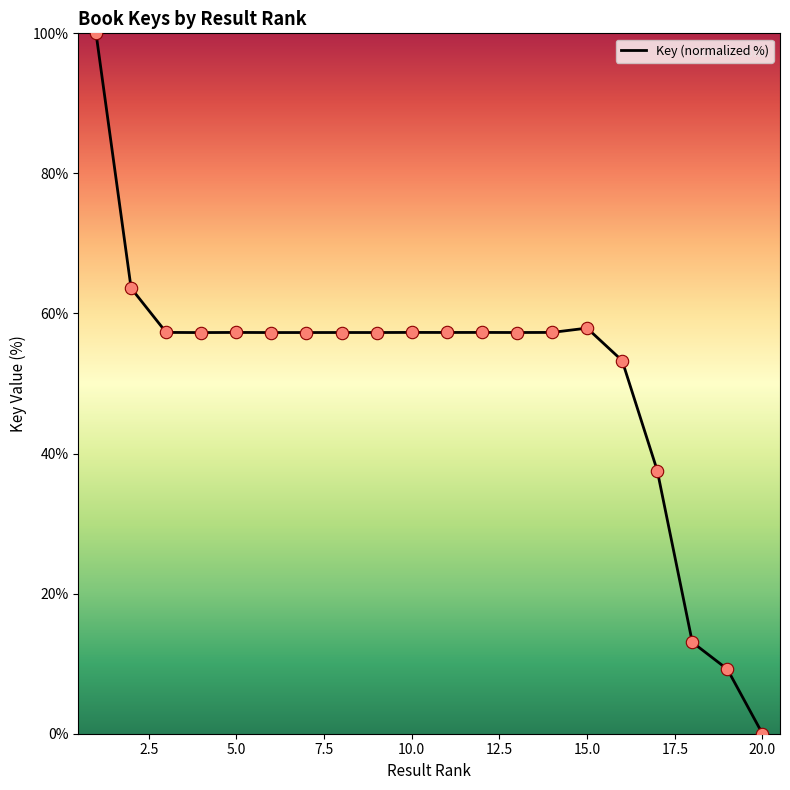

What is the maximum value shown in the chart?

100.0